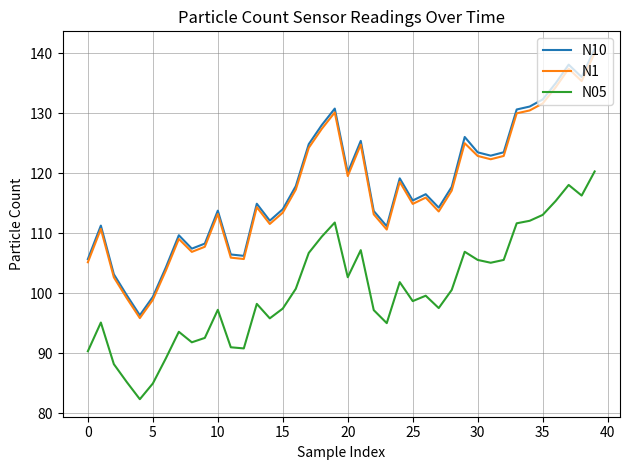

What is the highest value of the N10 series?

140.7